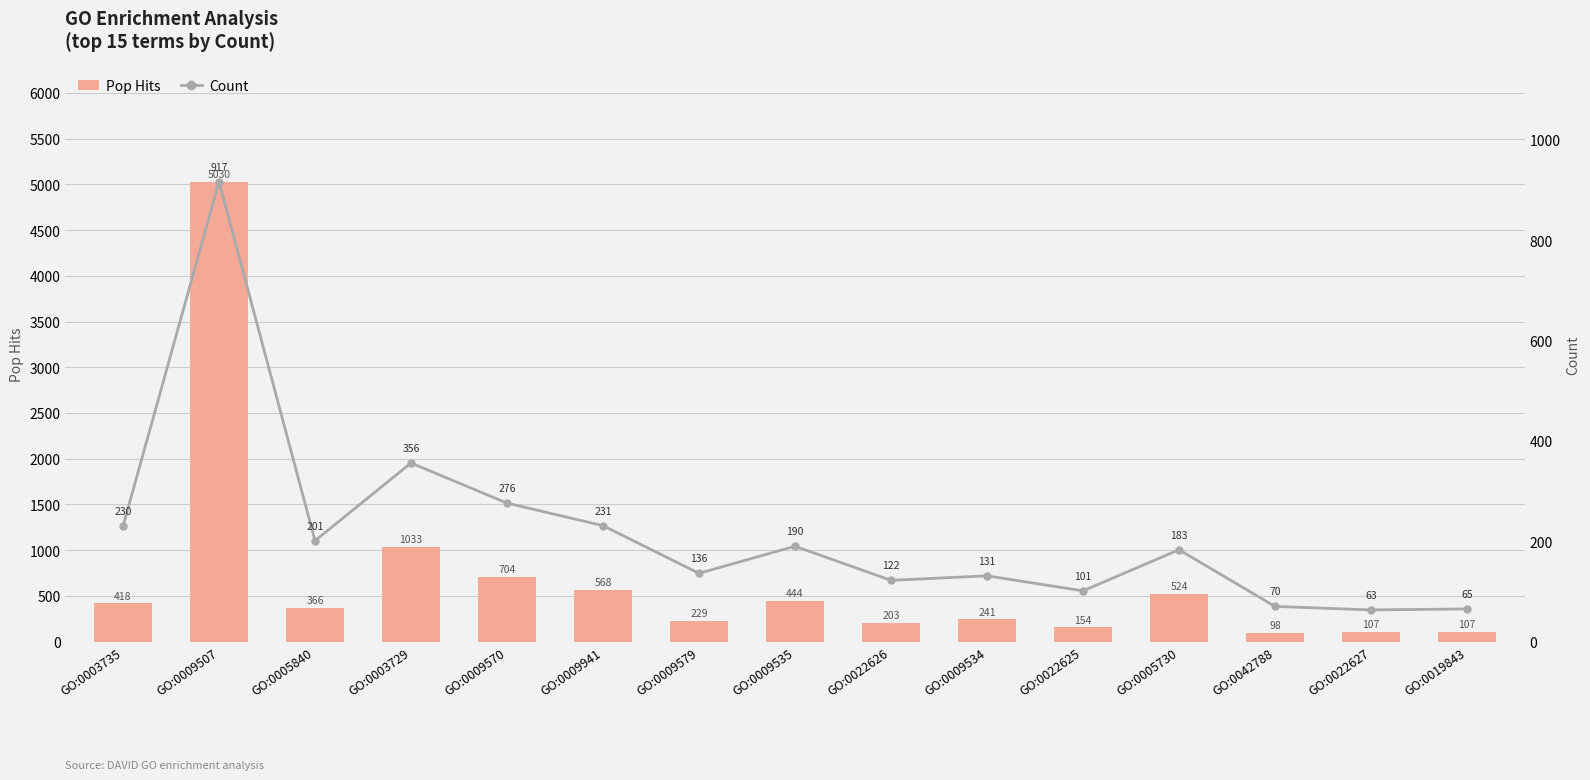

What is the difference between the Pop Hits values at GO:0022626 and GO:0019843?

96